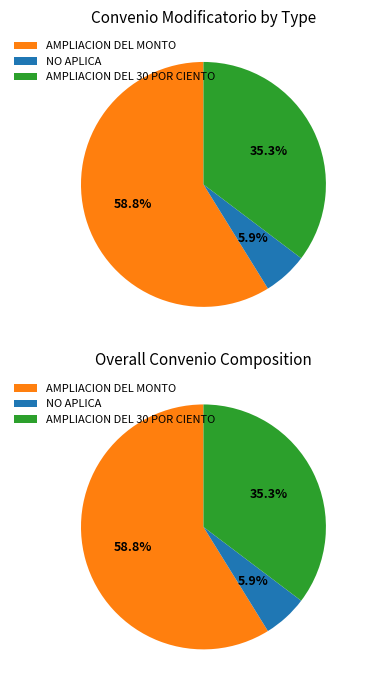

To the nearest percent, what is the average slice percentage?

33%